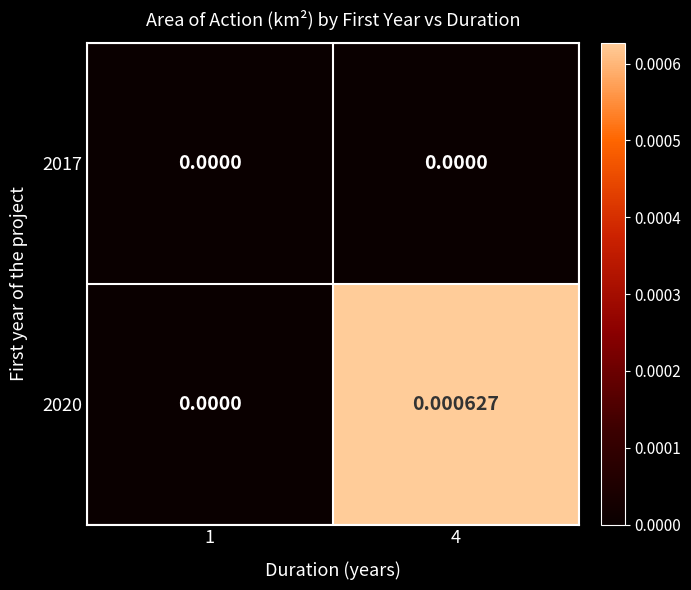

Reading left to right, extract all data points from this chart.

2017: 1=0.0	4=0.0
2020: 1=0.0	4=0.0